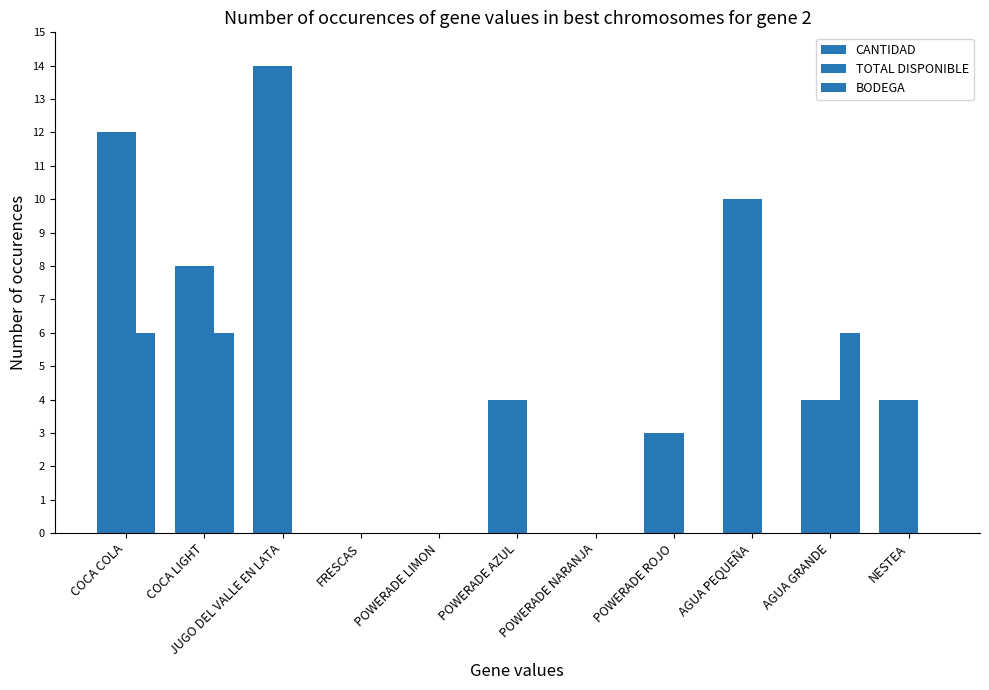

At which label is BODEGA closest to 3?

COCA COLA